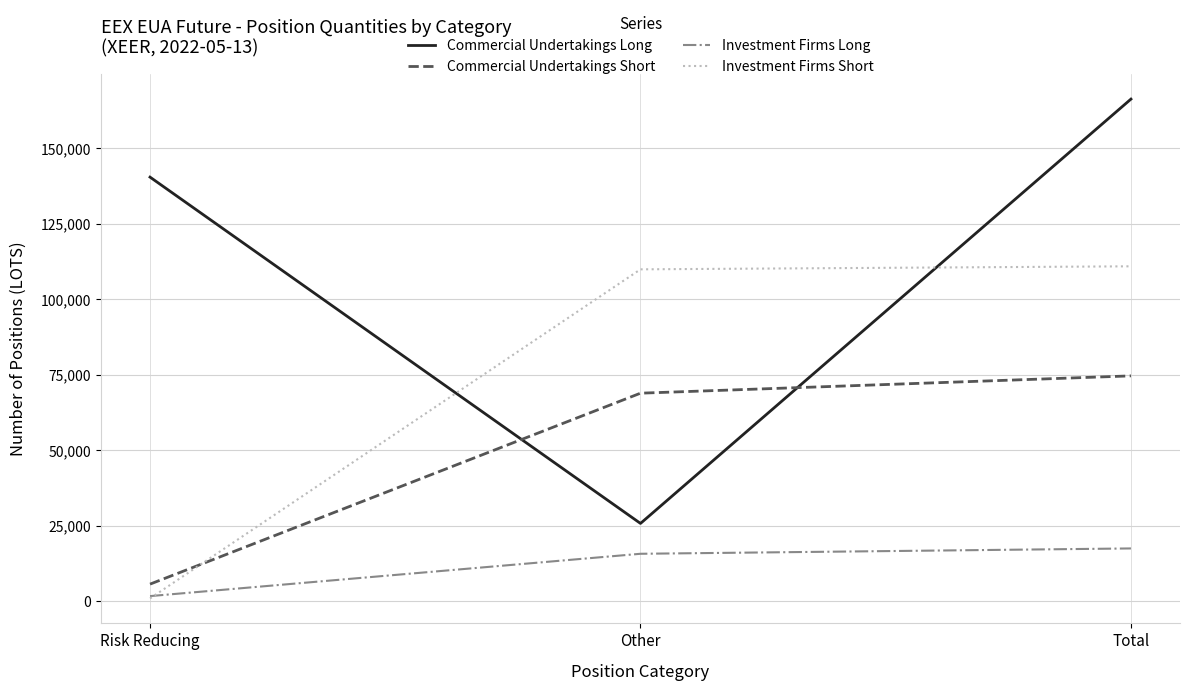

Reading left to right, what are all the values shown in this chart?

Commercial Undertakings Long: 140387	25813	166200
Commercial Undertakings Short: 5729	68901	74630
Investment Firms Long: 1769	15770	17539
Investment Firms Short: 1000	109878	110878